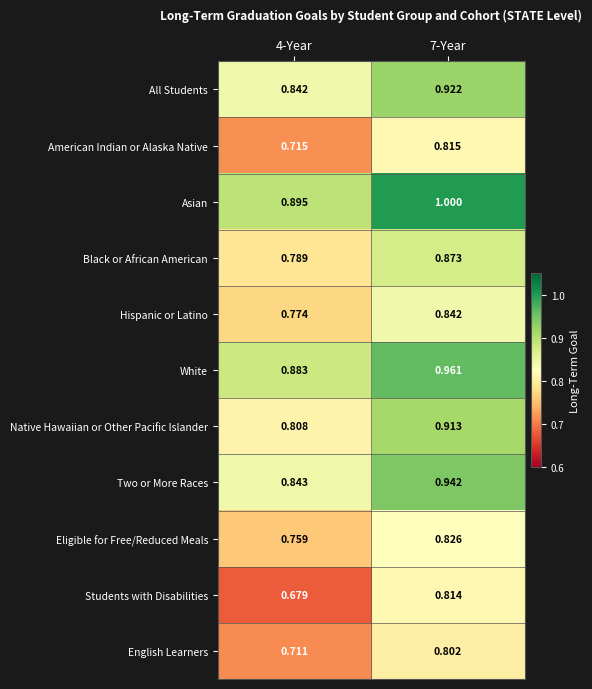

Is the value of Two or More Races at 4-Year greater than the value of White at 7-Year?

No